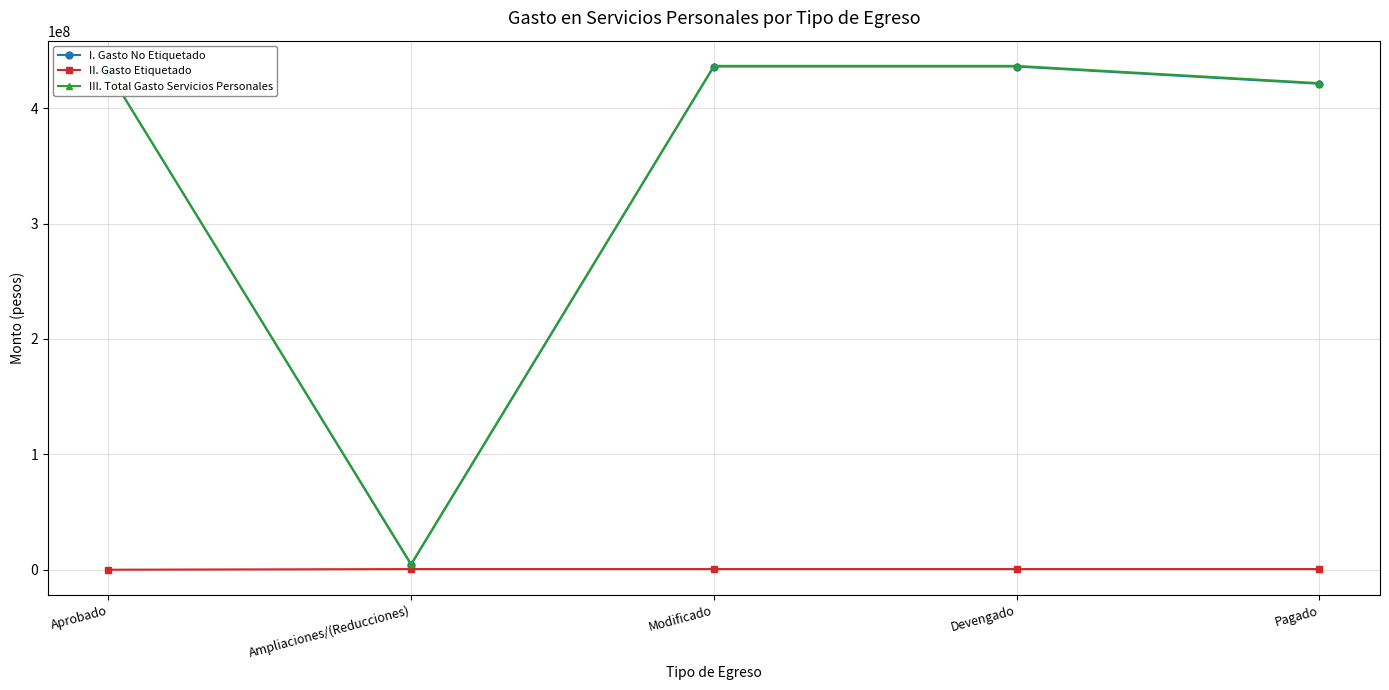

How many lines are shown in the chart?

3